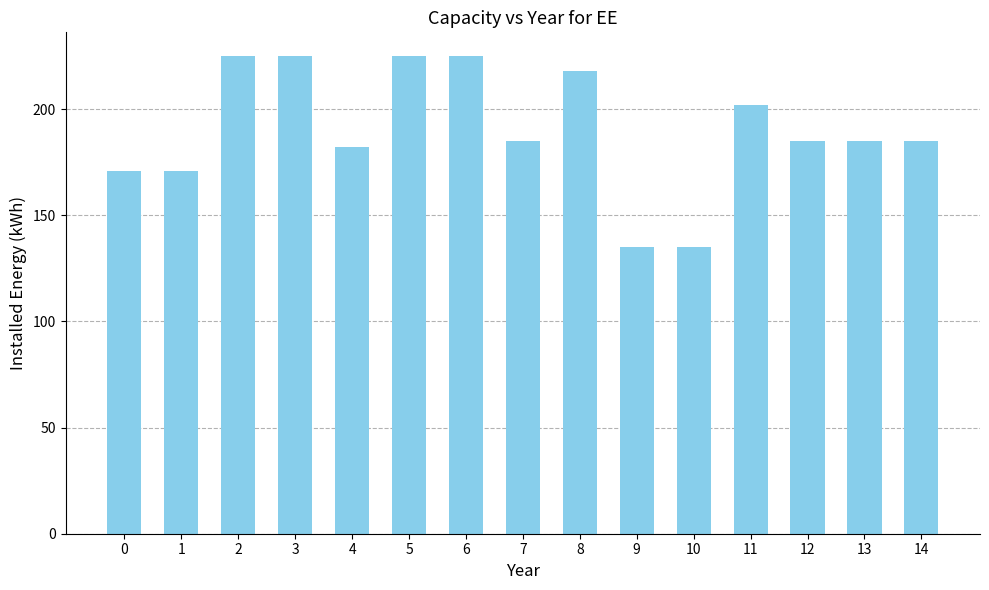

The chart shows a value of 77 at 7. True or false?

False